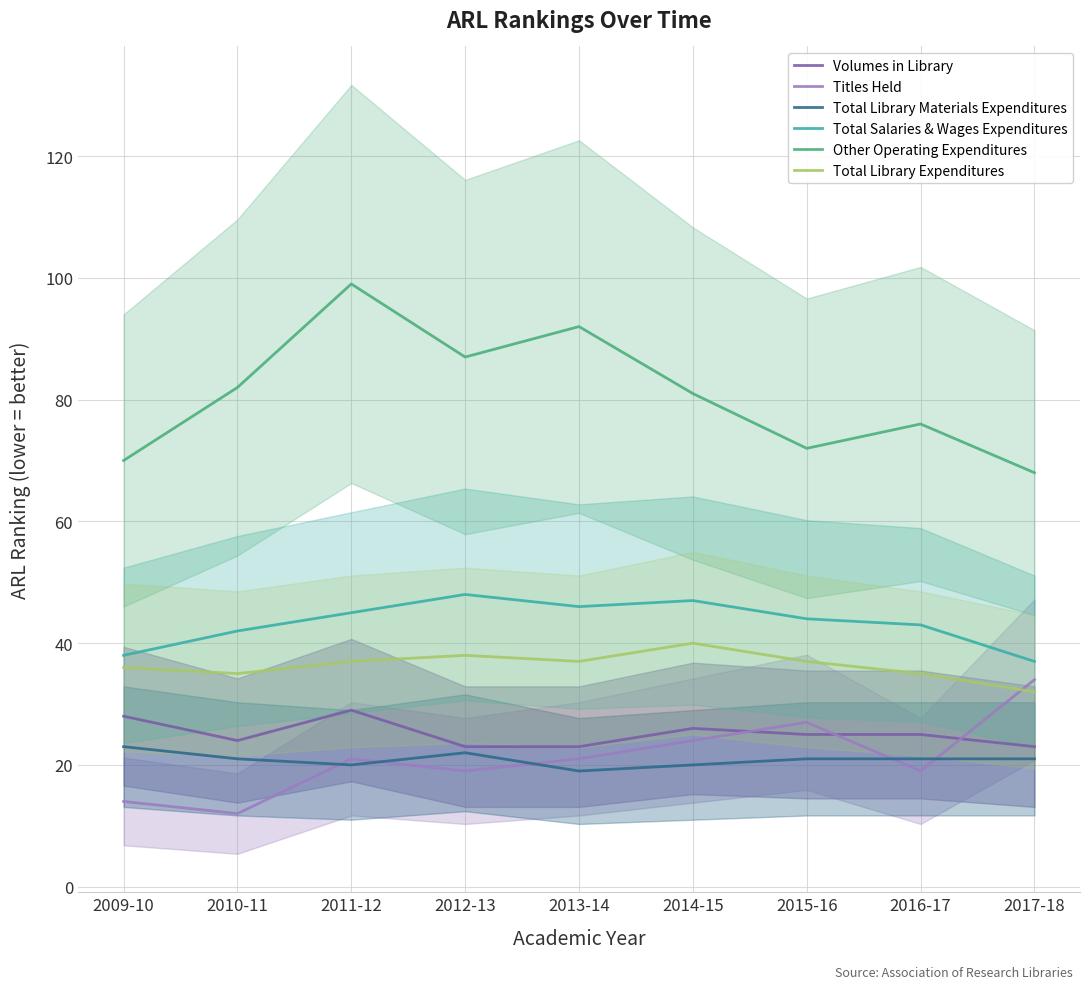

What are all the series names shown in the legend?

Volumes in Library, Titles Held, Total Library Materials Expenditures, Total Salaries & Wages Expenditures, Other Operating Expenditures, Total Library Expenditures